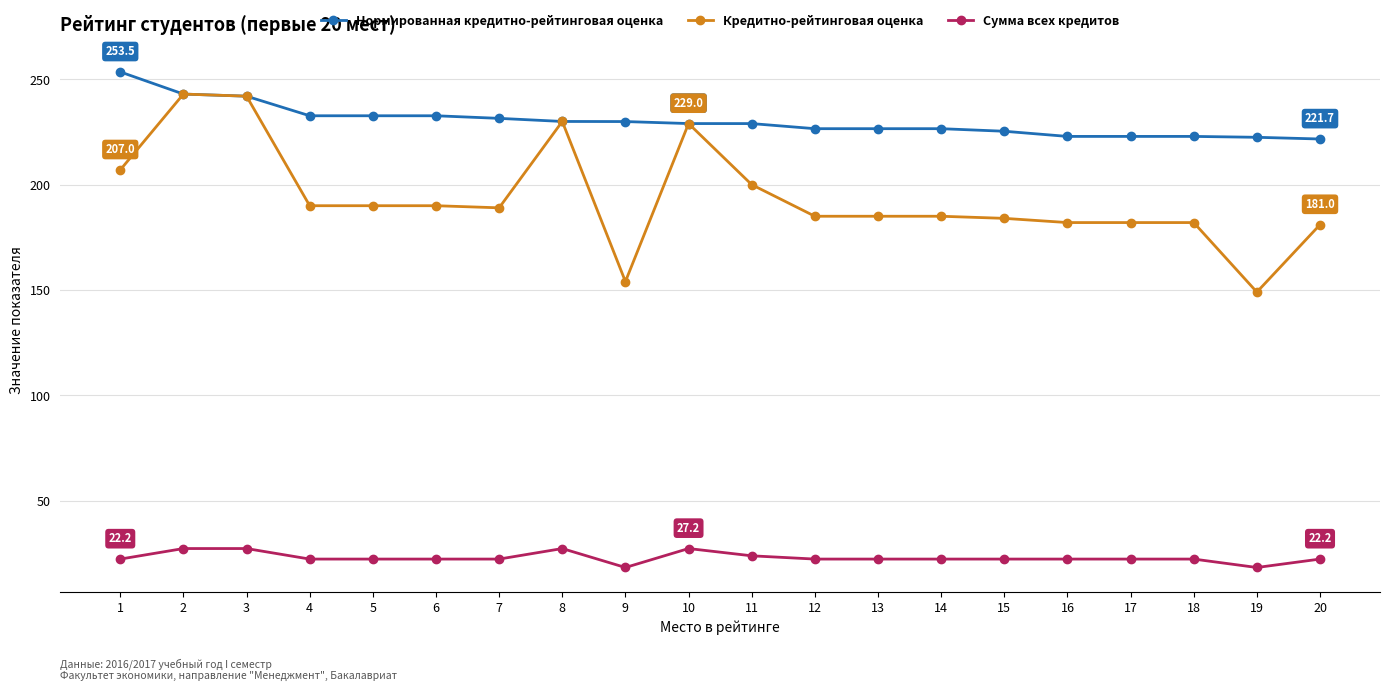

Which series has the largest total across all categories?

Нормированная кредитно-рейтинговая оценка